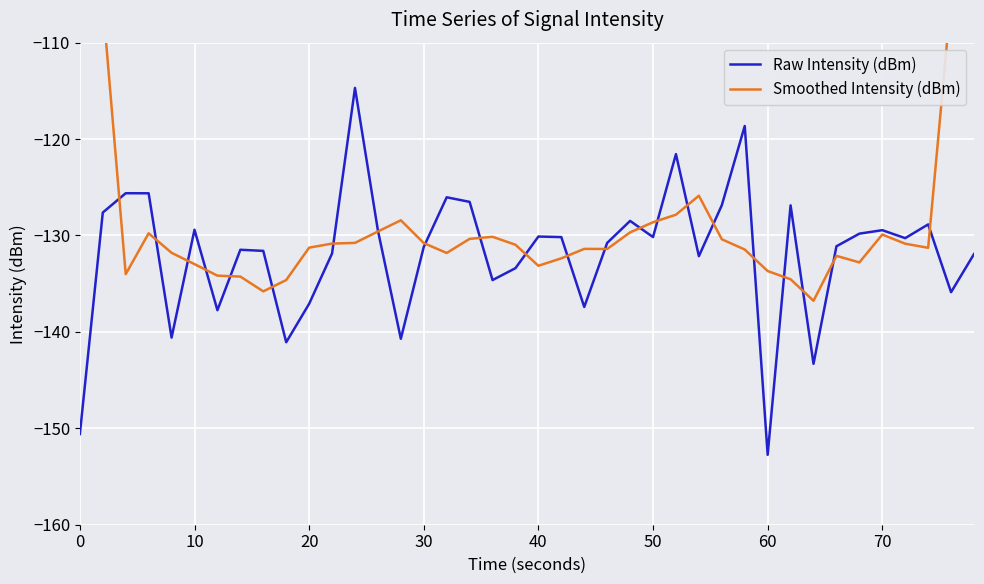

True or false: Smoothed Intensity (dBm) and Raw Intensity (dBm) intersect in this chart.

True